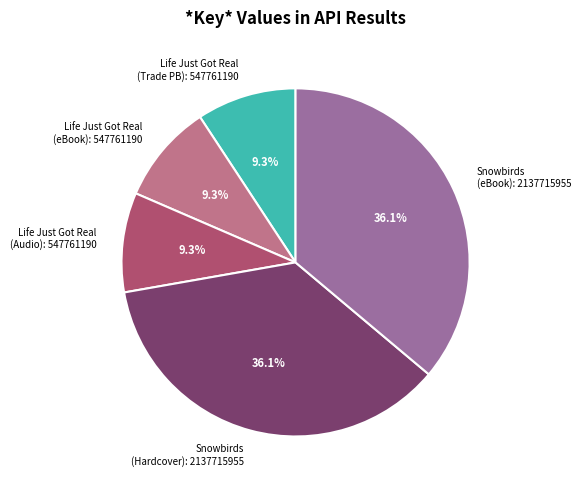

Is Snowbirds (eBook): 2137715955 the majority of the pie?

No